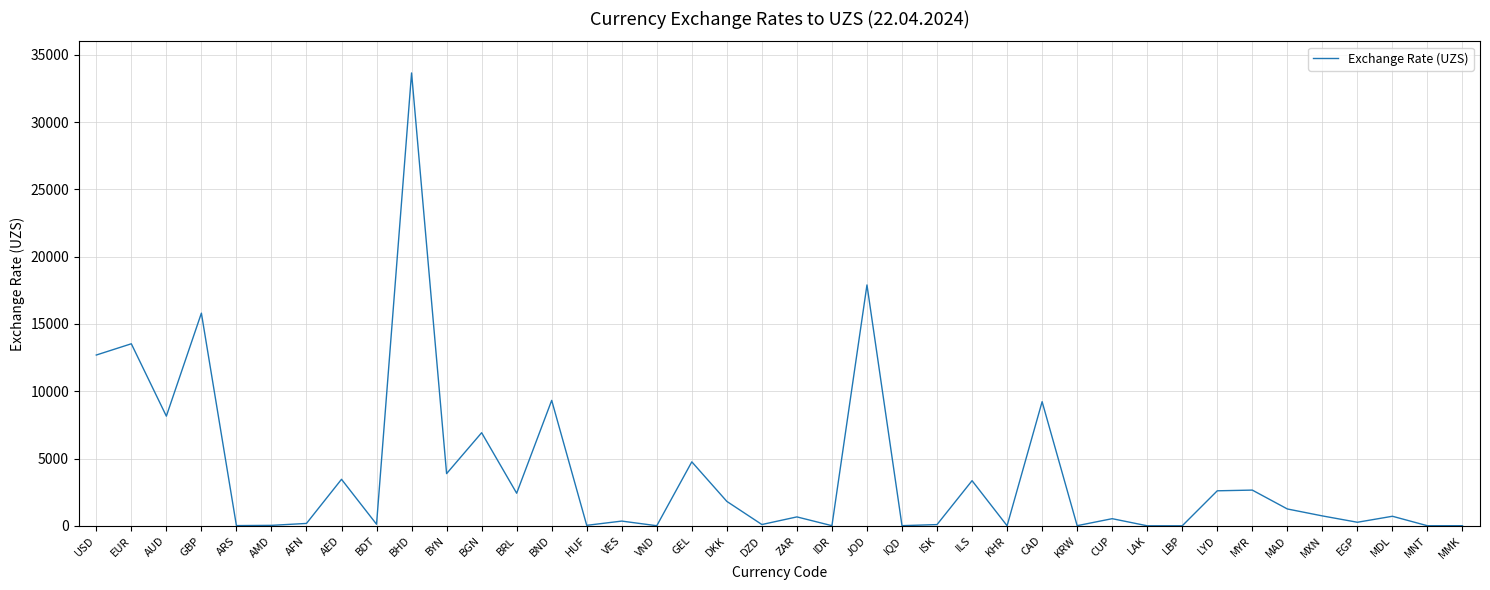

Does the chart have visible grid lines?

Yes